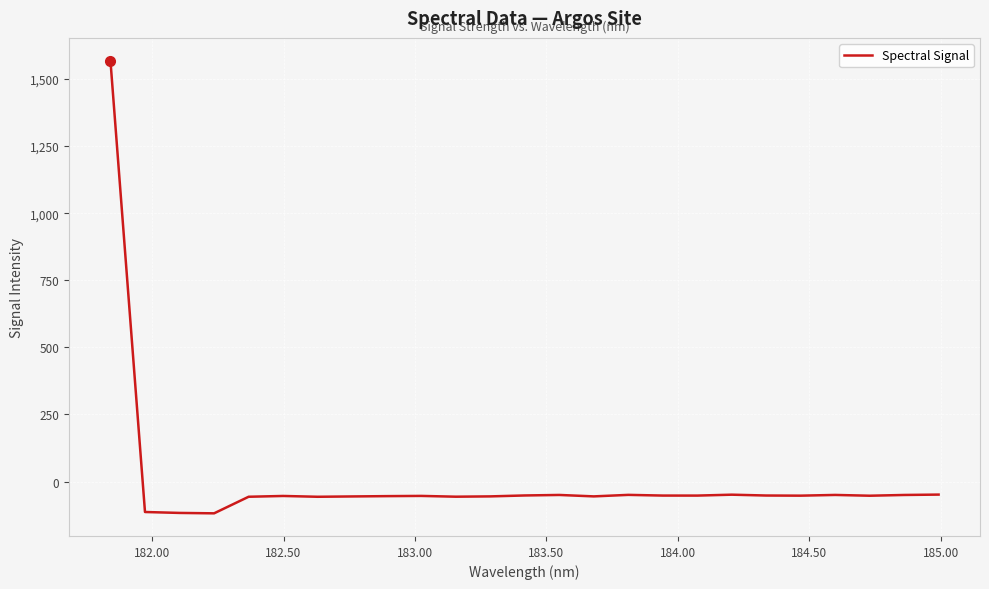

True or false: there are more than 2 points higher than both neighbors.

True